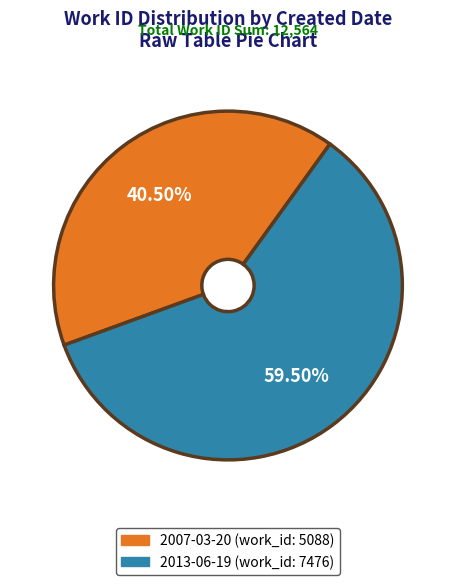

What percentage do 2013-06-19 and 2007-03-20 together represent?

100.0%